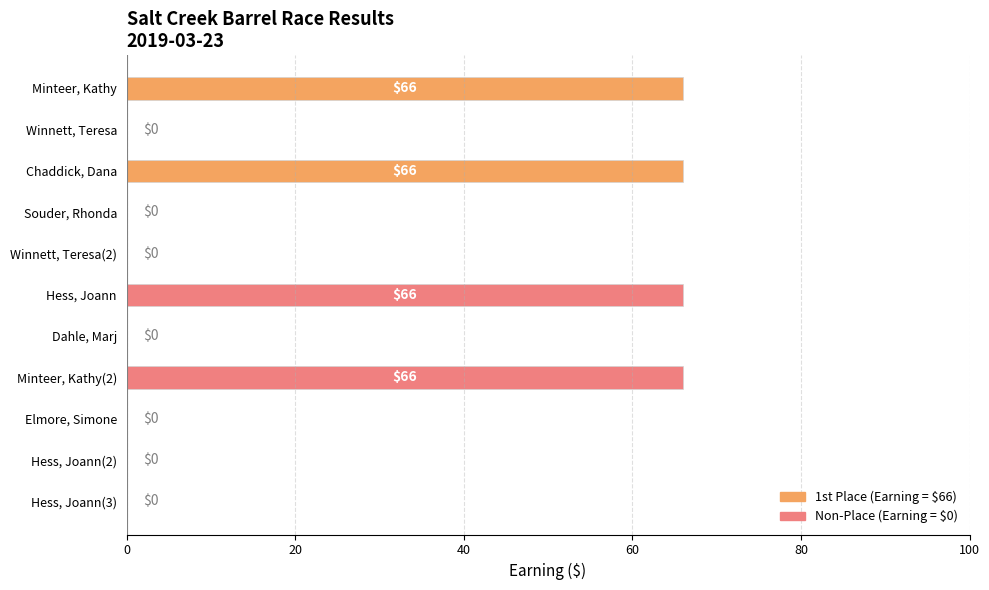

True or false: the data shows 0 at Winnett, Teresa.

True